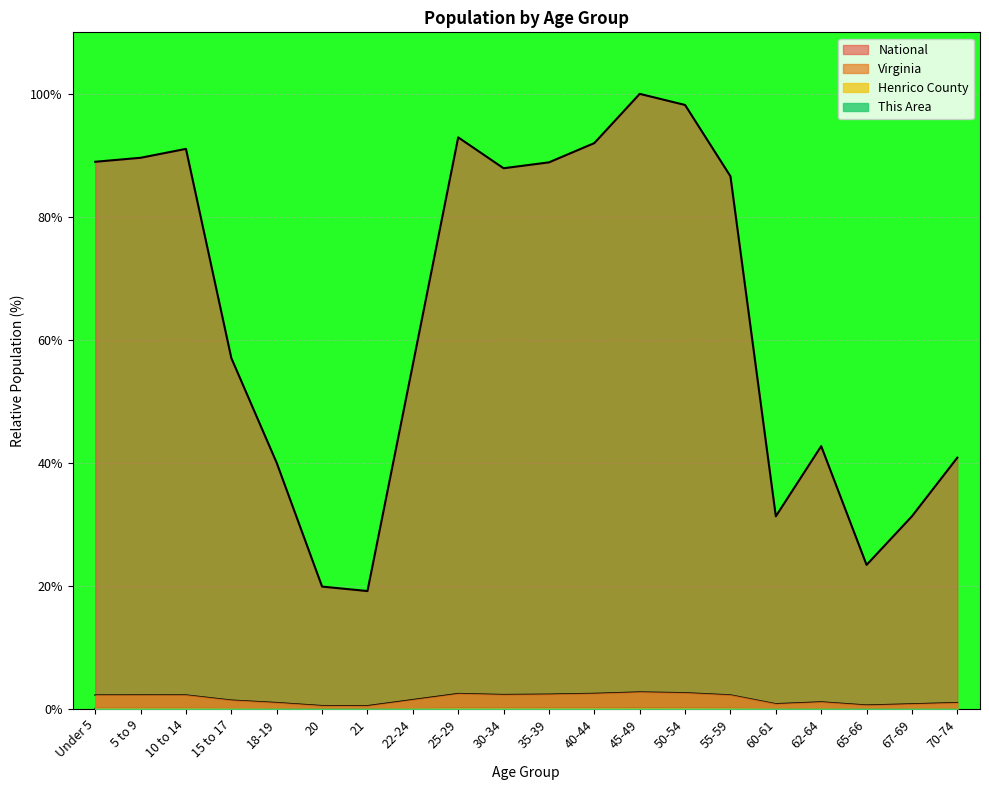

Does the chart display data point markers on the line(s)?

No